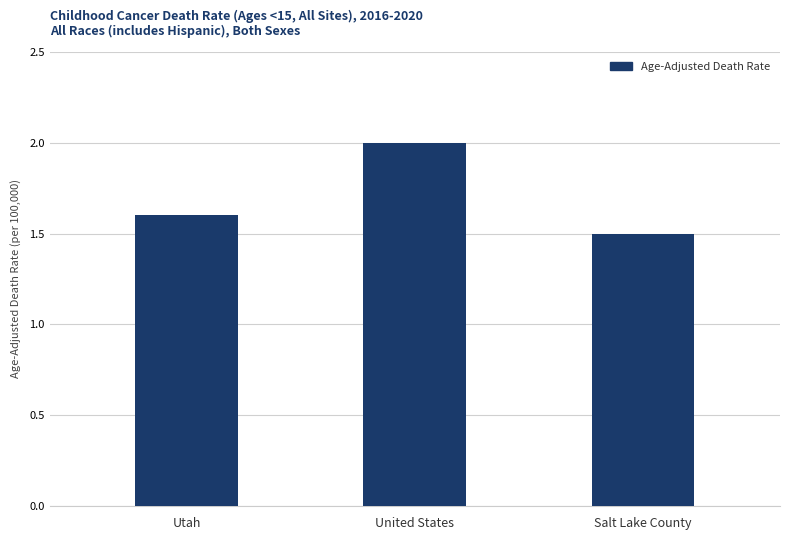

Which category has the highest value across all series?

United States